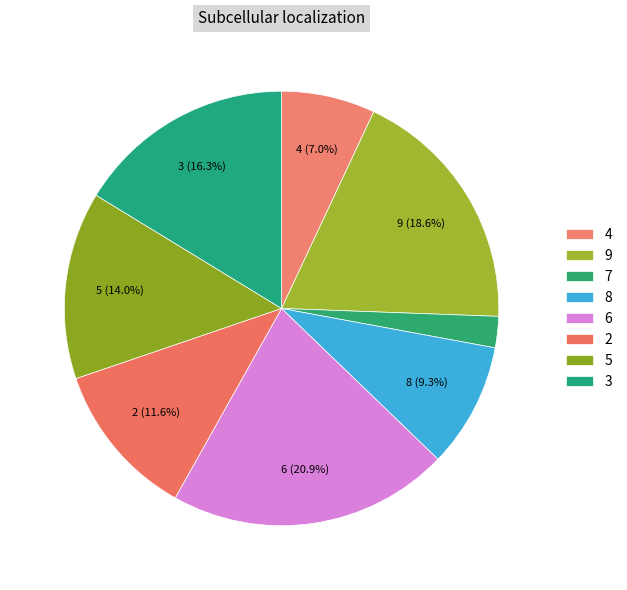

Count the number of slices in the pie.

8